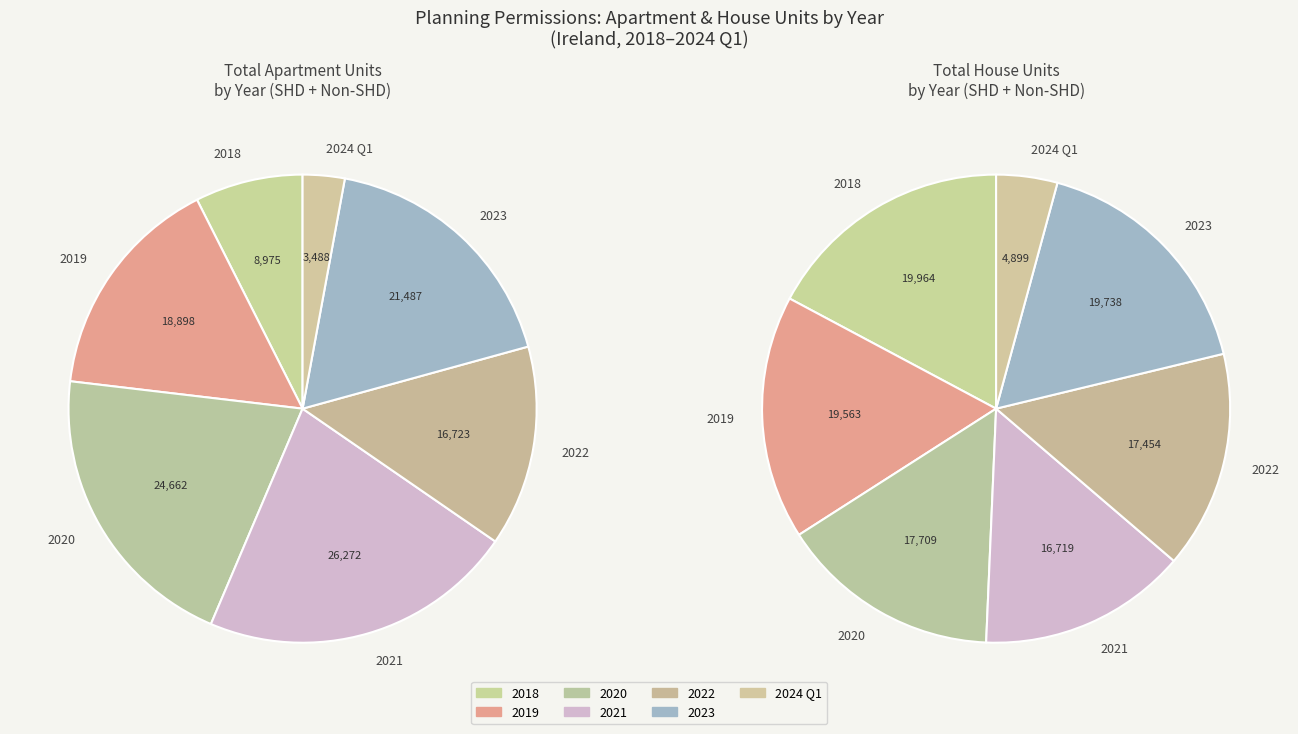

Is the sum of 2023 and 2020 greater than half?

No